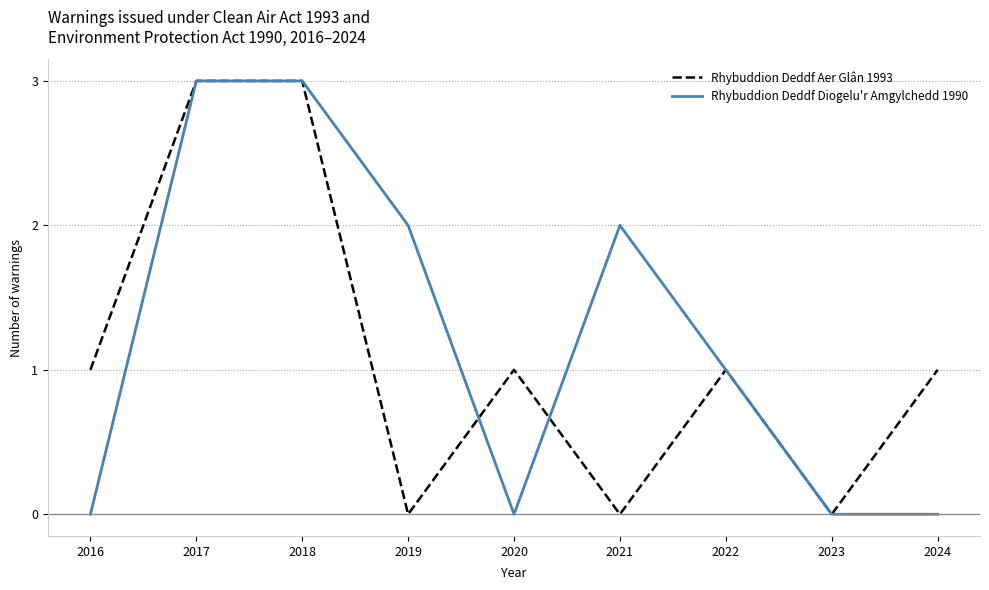

What is the difference between the maximum and minimum values in the Rhybuddion Deddf Diogelu'r Amgylchedd 1990 series?

3